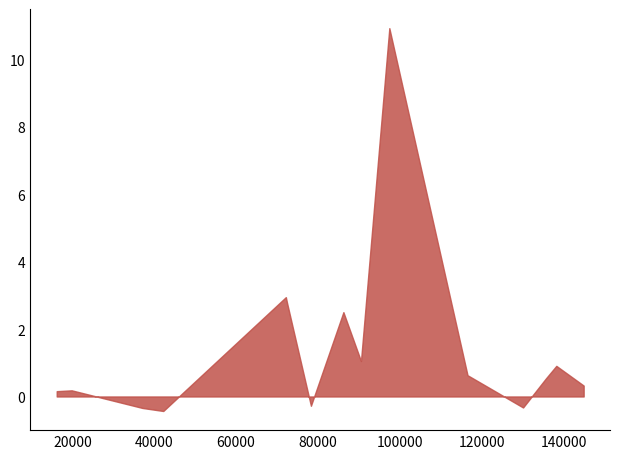

What is the sum of all values?

31.8